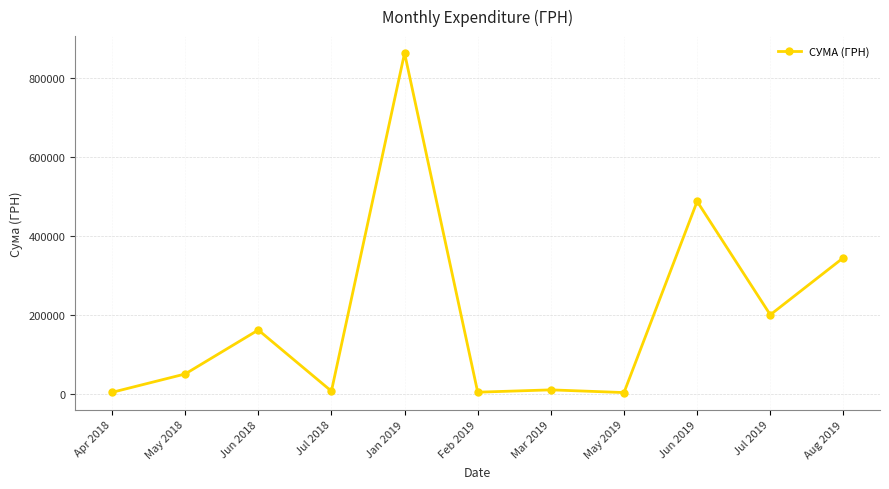

What is the value of the 7th point from the left?

9587.6